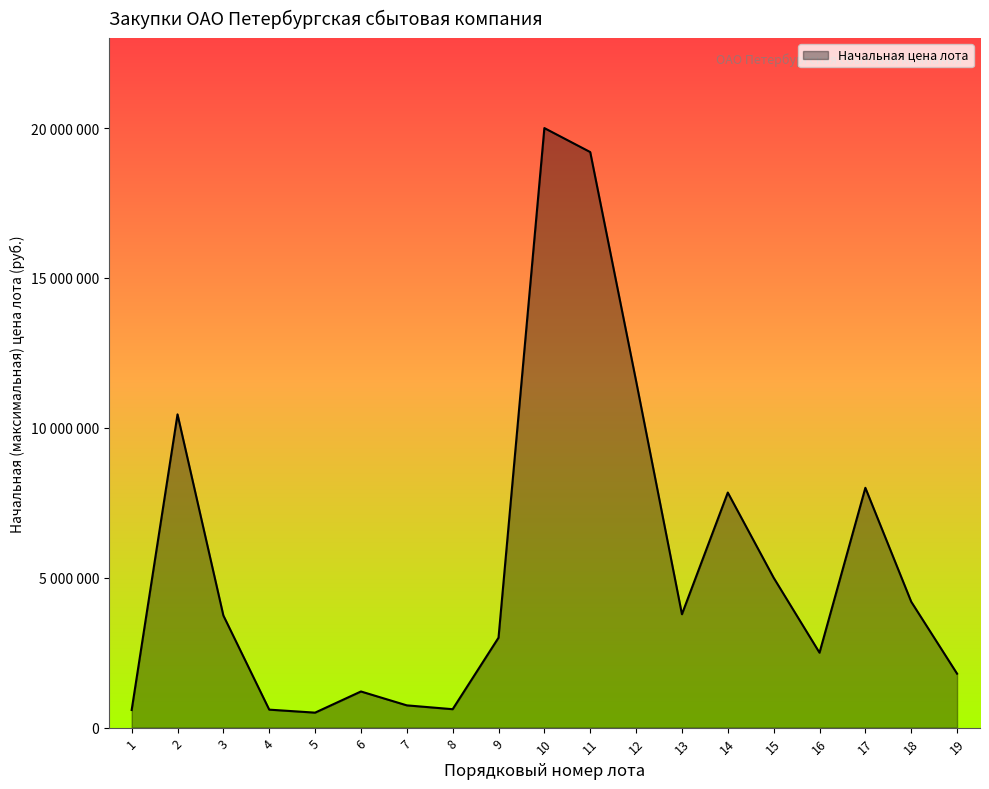

What is the difference between the second highest and minimum values?

18700000